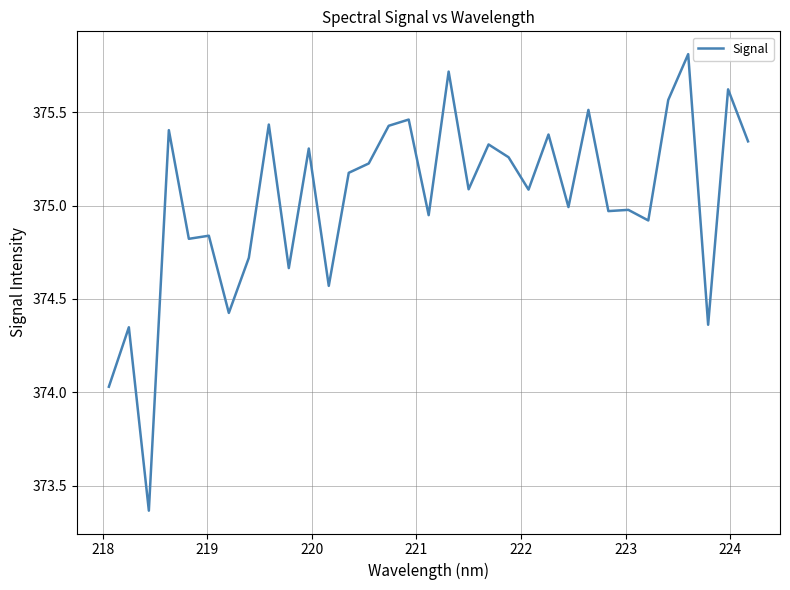

What is the difference between the maximum and minimum values?

2.4